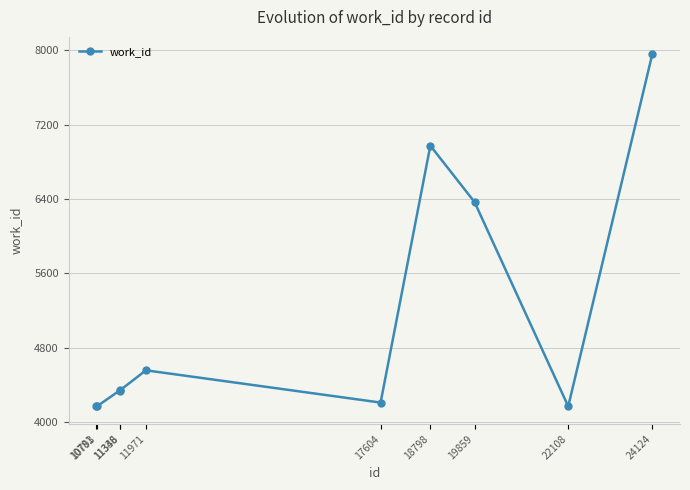

Does the chart have visible grid lines?

Yes